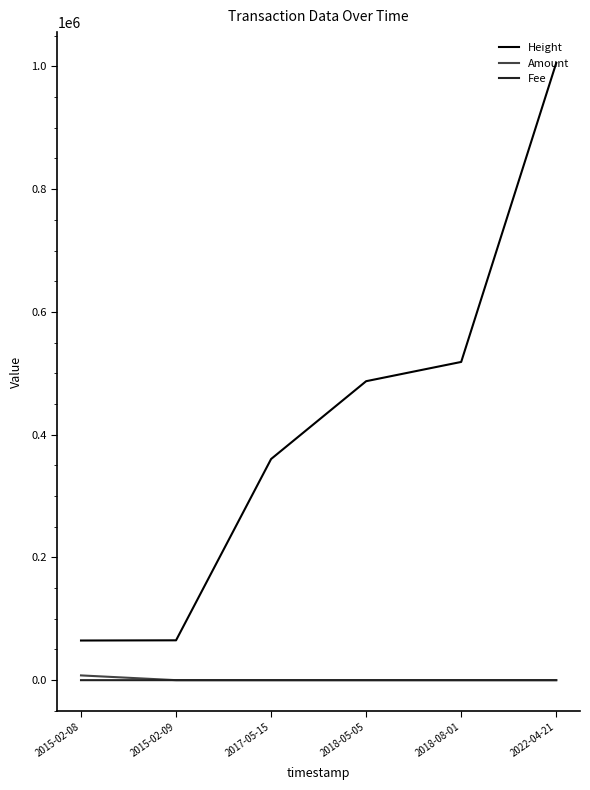

Which series has the largest total across all categories?

Height